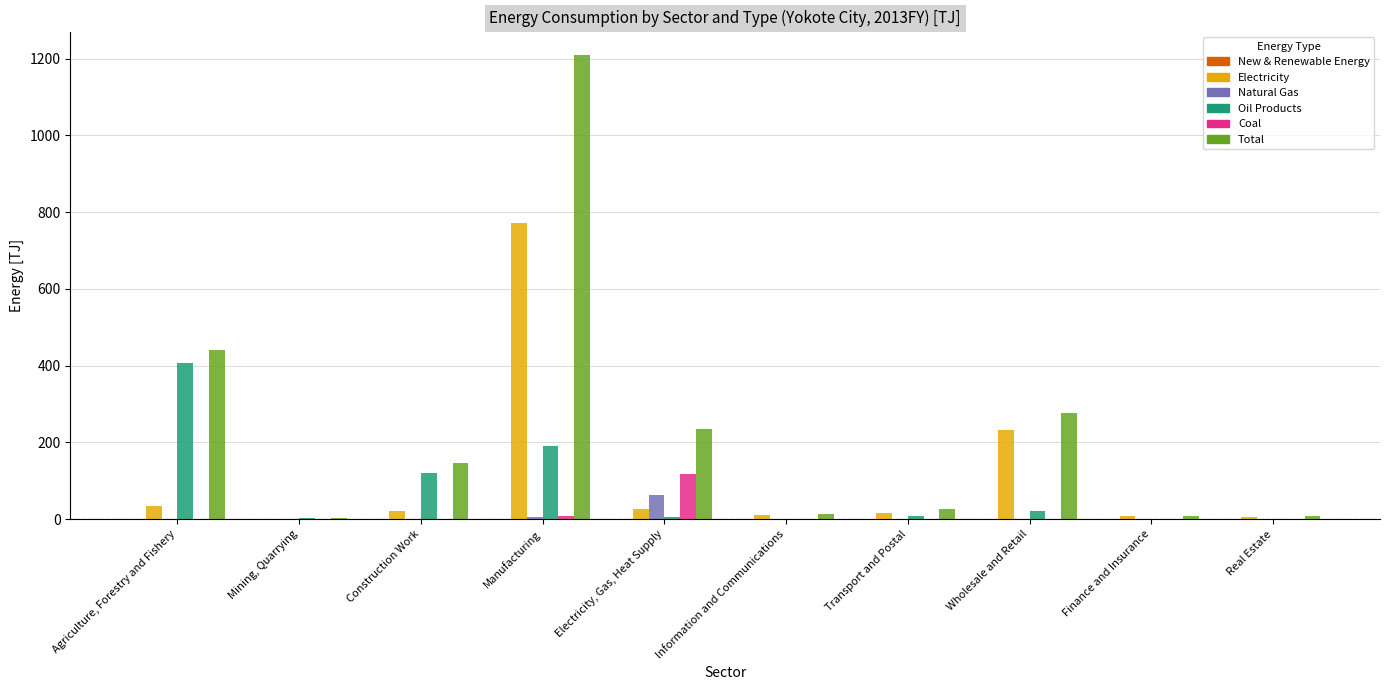

What is the maximum value shown in the chart?

1209.8